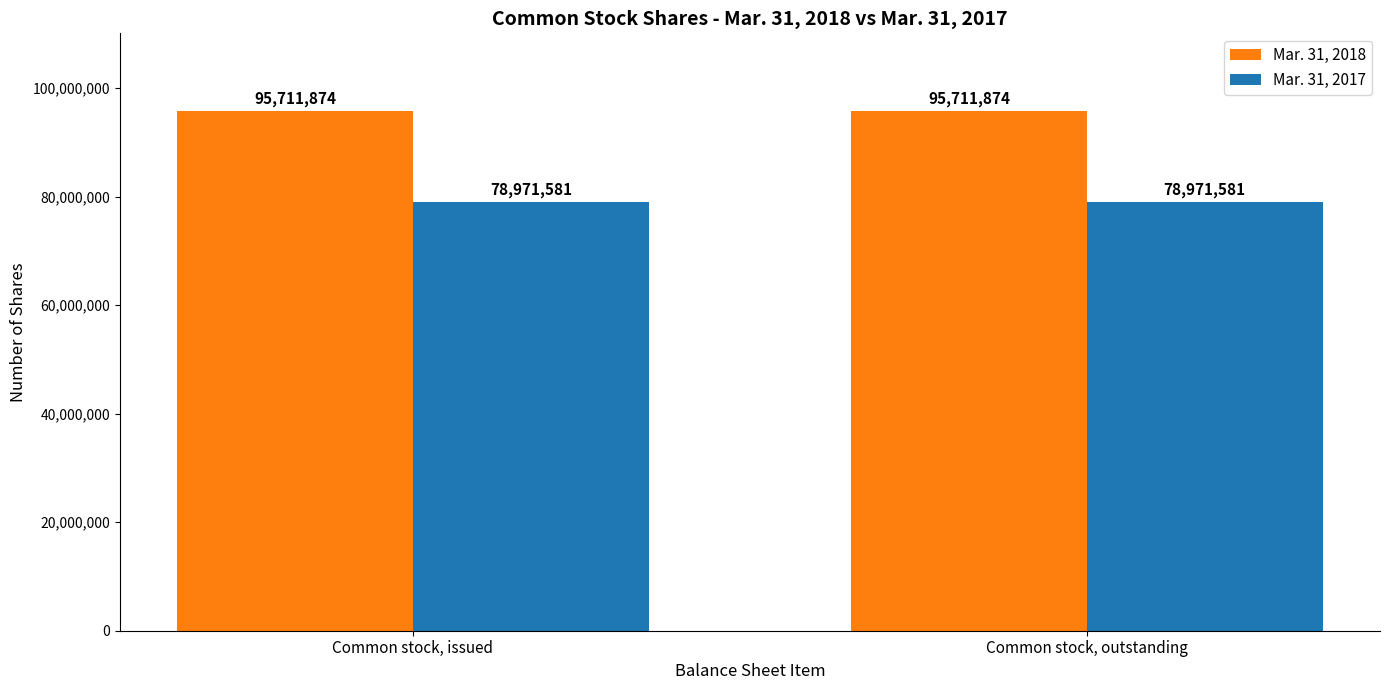

How many bars are there in total?

4